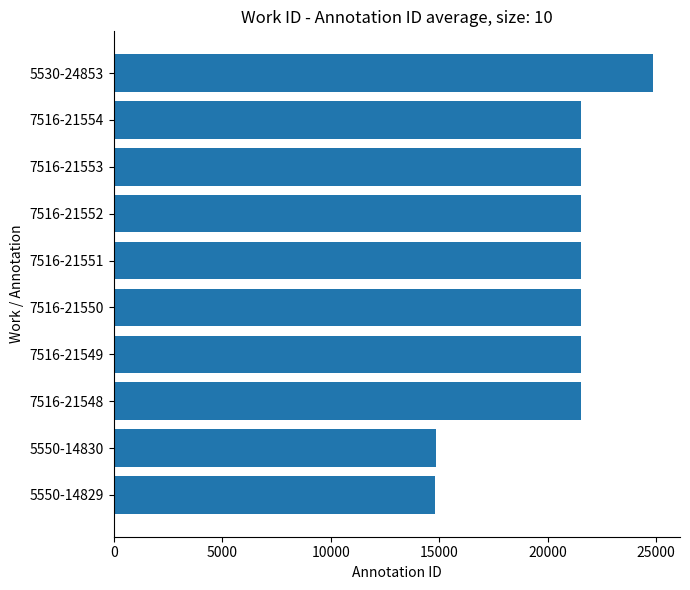

Which category has the highest value across all series?

5530-24853